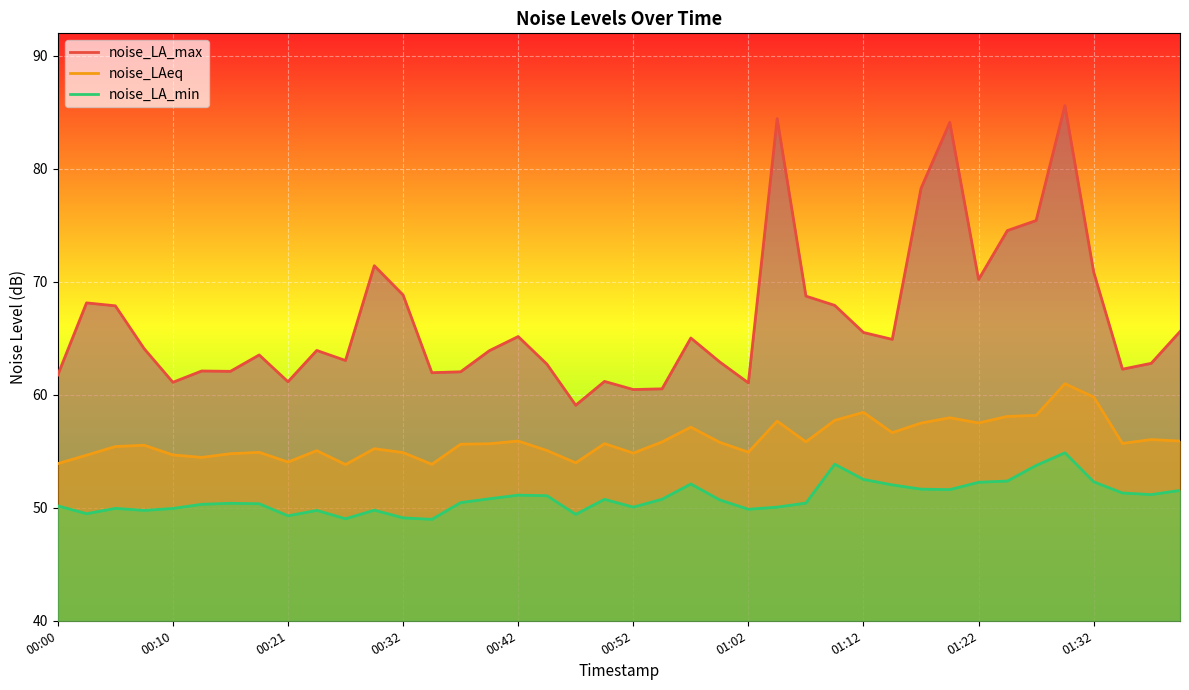

True or false: noise_LA_min and noise_LA_max intersect in this chart.

False